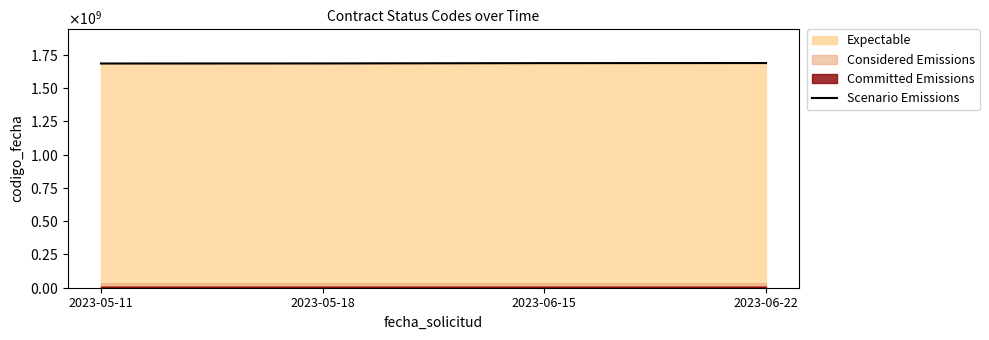

Count the values in the range 1684930813 to 1687885180.

3